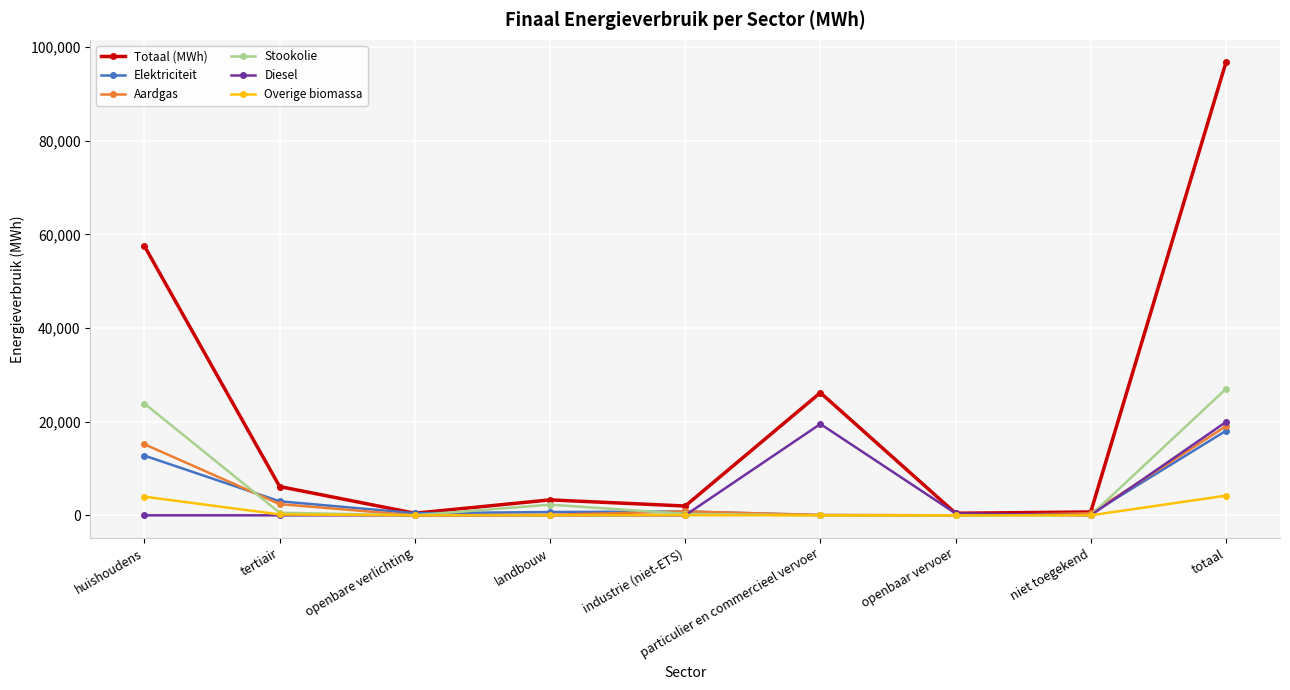

Where is Totaal (MWh) nearest to the value 48572?

huishoudens